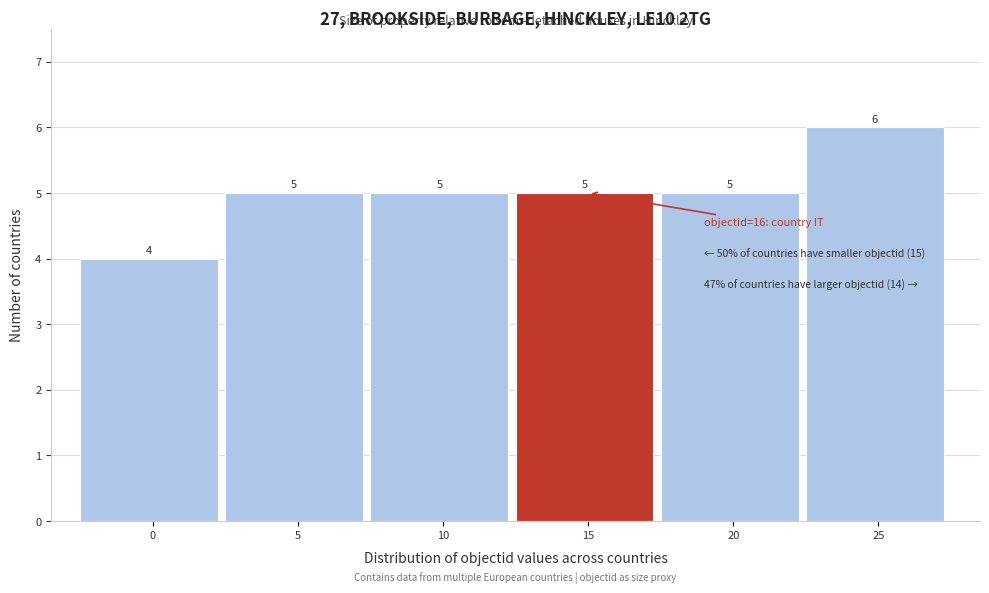

Reading left to right, transcribe all the data shown in this chart.

0=4	5=5	10=5	15=5	20=5	25=6